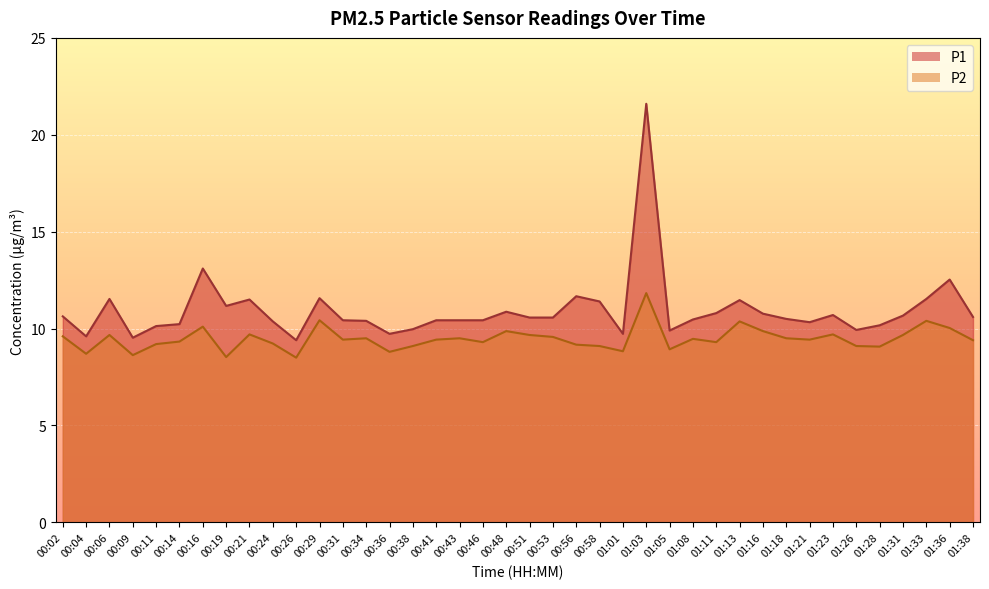

True or false: P1 and P2 cross at least once.

False